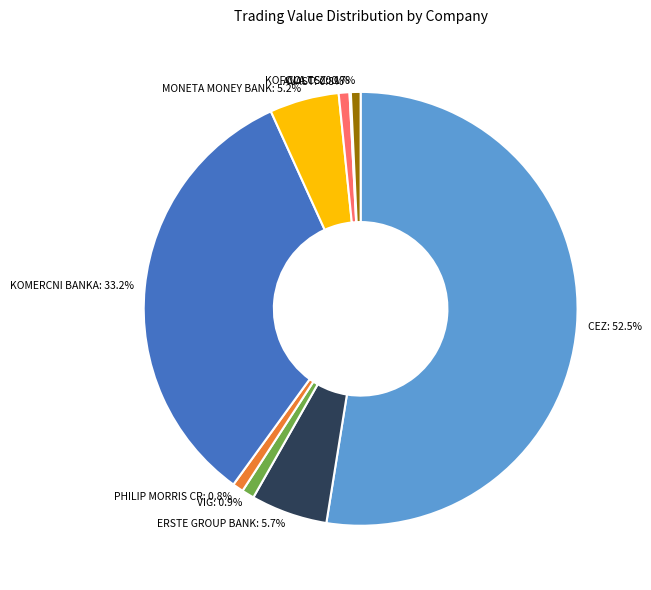

Does AVAST: 0.8% represent more than half of the total?

No